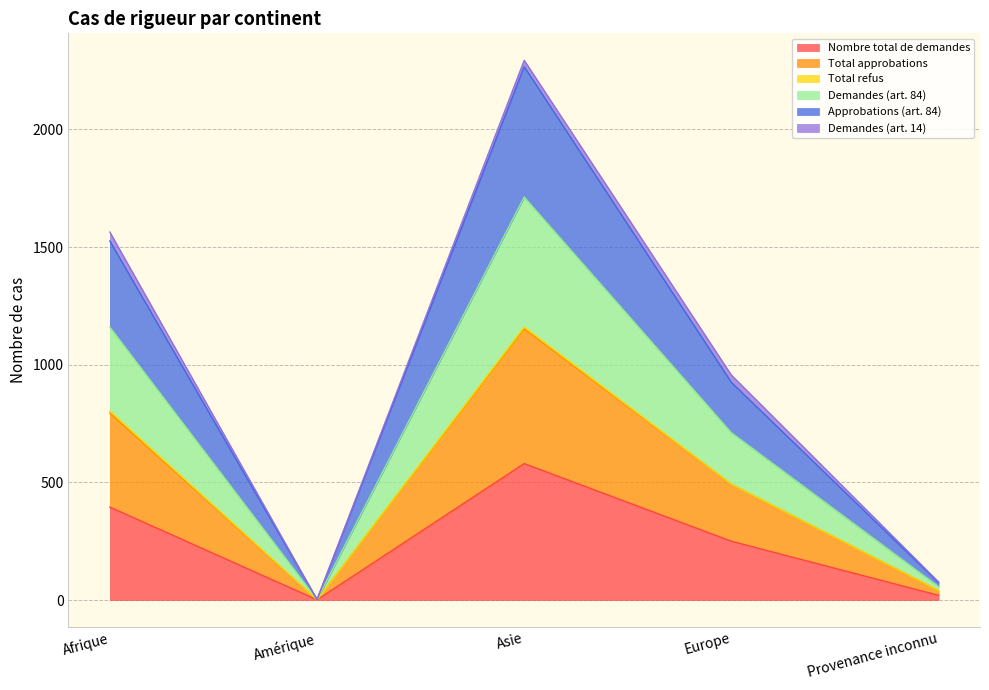

What is the difference between the Nombre total de demandes values at Amérique and Asie?

579